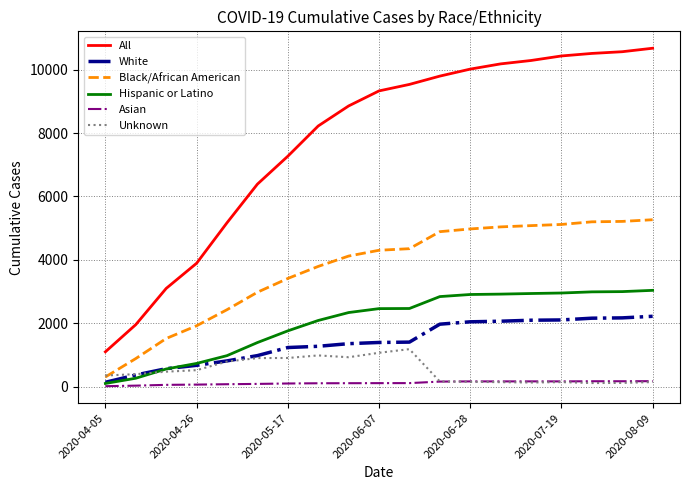

Which series has the largest total across all categories?

All